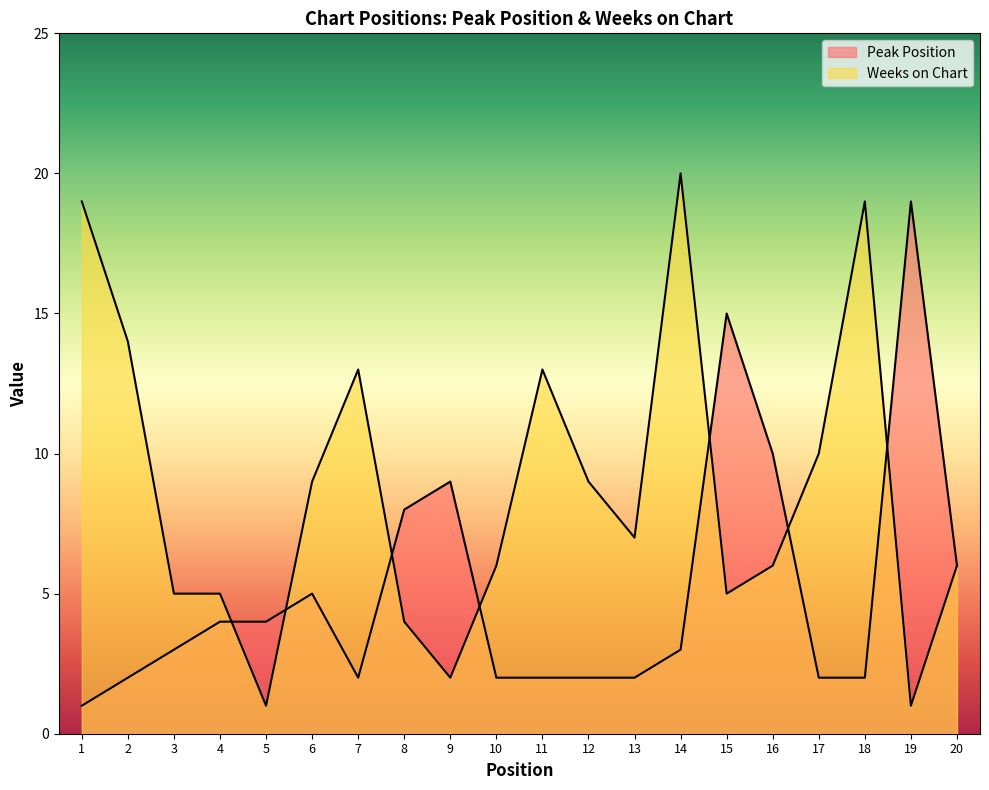

At which label does Peak Position first exceed 3?

4